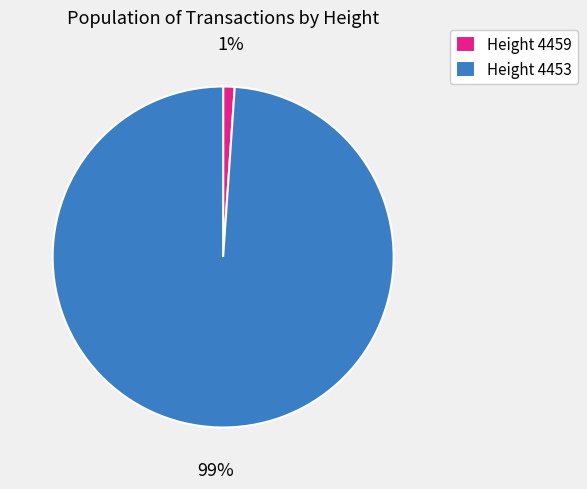

Which slice is the largest?

Height 4453